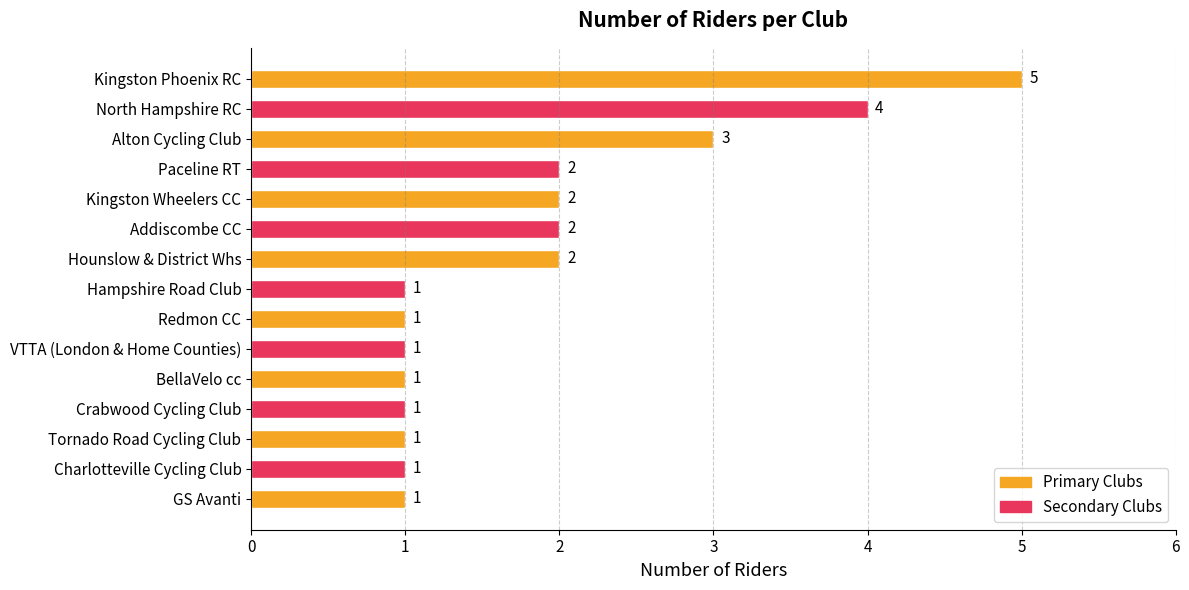

Reading top to bottom, transcribe all the data shown in this chart.

Kingston Phoenix RC=5	North Hampshire RC=4	Alton Cycling Club=3	Paceline RT=2	Kingston Wheelers CC=2	Addiscombe CC=2	Hounslow & District Whs=2	Hampshire Road Club=1	Redmon CC=1	VTTA (London & Home Counties)=1	BellaVelo cc=1	Crabwood Cycling Club=1	Tornado Road Cycling Club=1	Charlotteville Cycling Club=1	GS Avanti=1